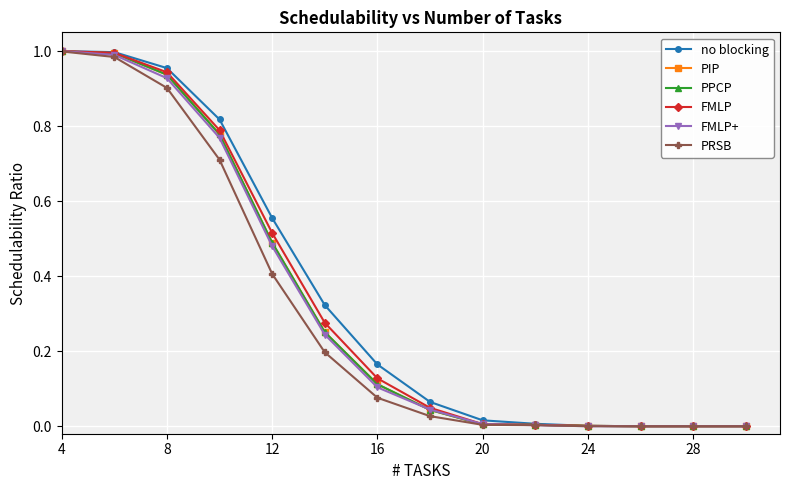

What is the average value of the PIP series?

0.3